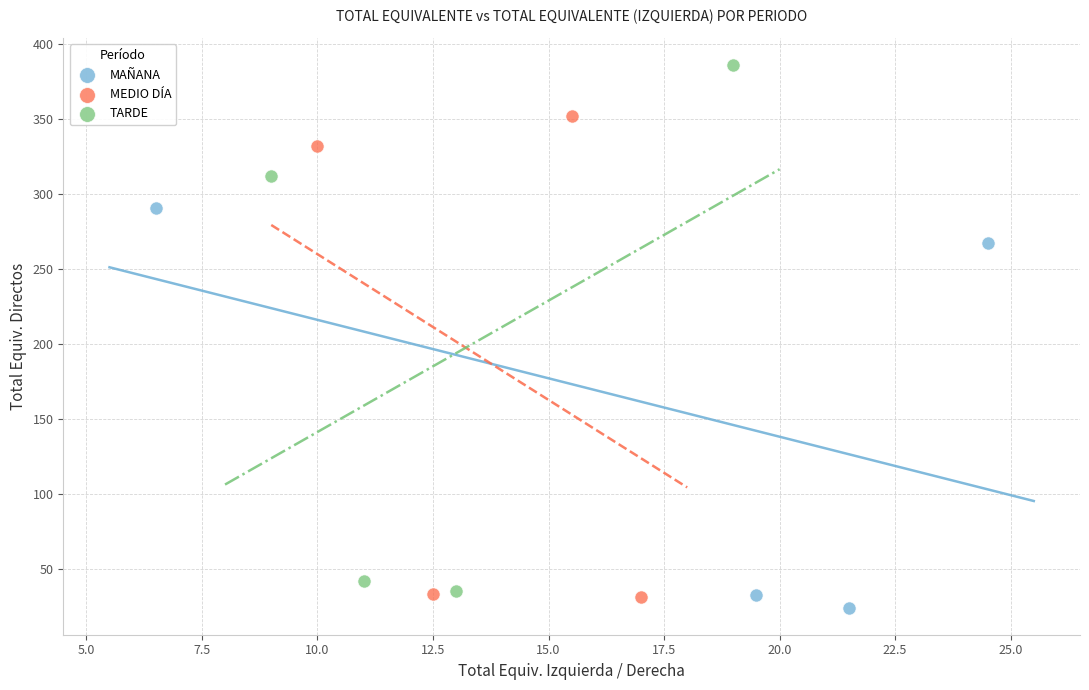

Which series has the largest Y range (max minus min)?

TARDE